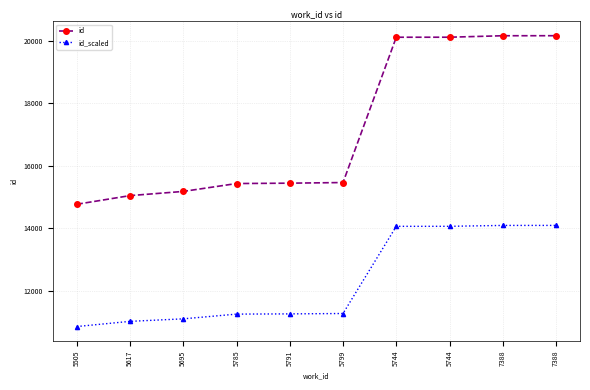

Is this an area chart (filled region under the line)?

No